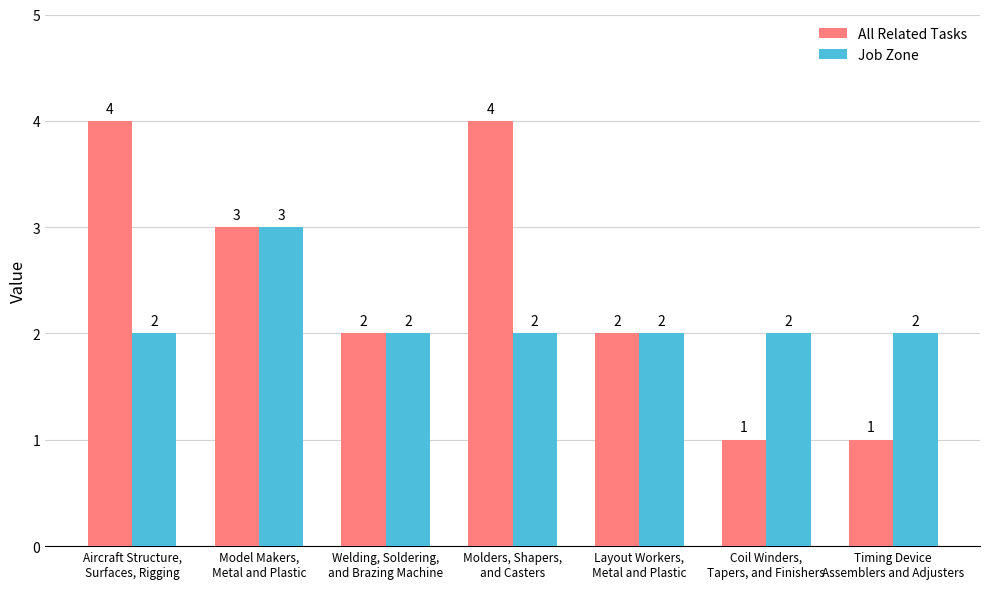

What is the sum of all All Related Tasks values?

17